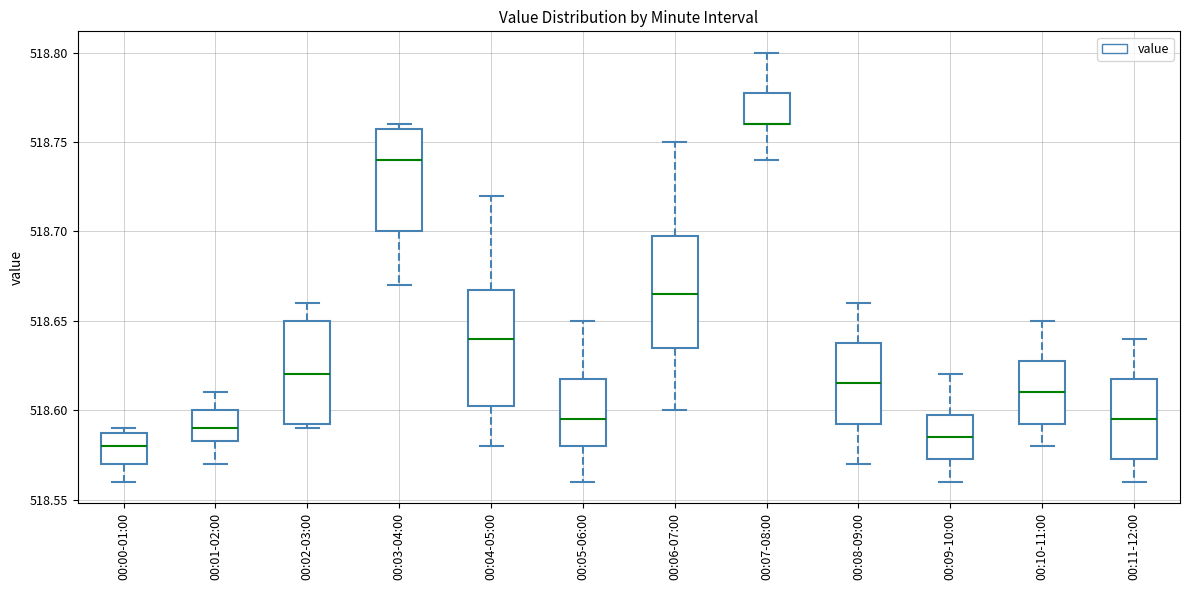

Reading left to right, read every box against the y-axis: the position of its median line, the range the box covers, and the ends of its whiskers. The values are not printed on the chart, so give them approximately, as read against the axis.

00:00-01:00: median 518.580, box 518.570 to 518.590, whiskers 518.560 to 518.590 (just above the box's upper edge)
00:01-02:00: median 518.590, box 518.585 to 518.600, whiskers 518.570 to 518.610
00:02-03:00: median 518.620, box 518.595 to 518.650, whiskers 518.590 to 518.660
00:03-04:00: median 518.740, box 518.700 to 518.760, whiskers 518.670 to 518.760 (just above the box's upper edge)
00:04-05:00: median 518.640, box 518.605 to 518.670, whiskers 518.580 to 518.720
00:05-06:00: median 518.595, box 518.580 to 518.620, whiskers 518.560 to 518.650
00:06-07:00: median 518.665, box 518.635 to 518.700, whiskers 518.600 to 518.750
00:07-08:00: median 518.760 (drawn on the box's lower edge), box 518.760 to 518.780, whiskers 518.740 to 518.800
00:08-09:00: median 518.615, box 518.595 to 518.640, whiskers 518.570 to 518.660
00:09-10:00: median 518.585, box 518.575 to 518.600, whiskers 518.560 to 518.620
00:10-11:00: median 518.610, box 518.595 to 518.630, whiskers 518.580 to 518.650
00:11-12:00: median 518.595, box 518.575 to 518.620, whiskers 518.560 to 518.640